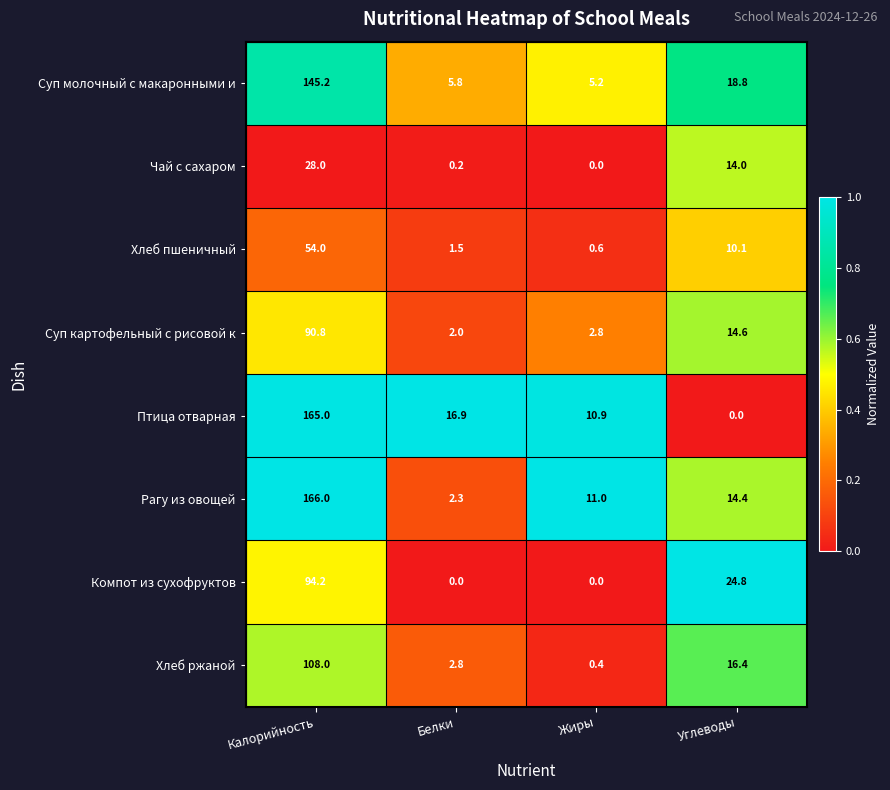

What is the total value across all series at Калорийность?

851.2